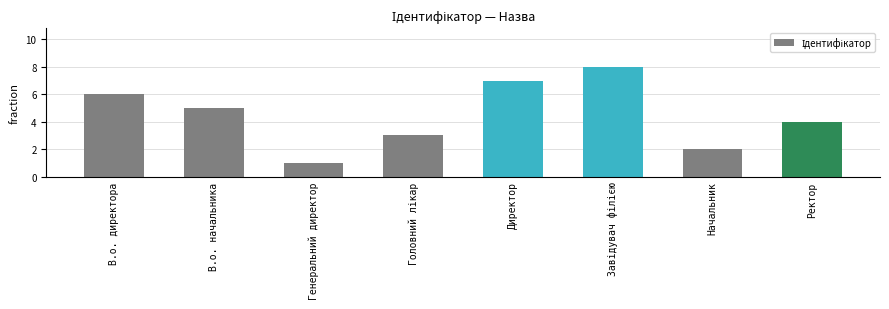

Read the value at Директор.

7